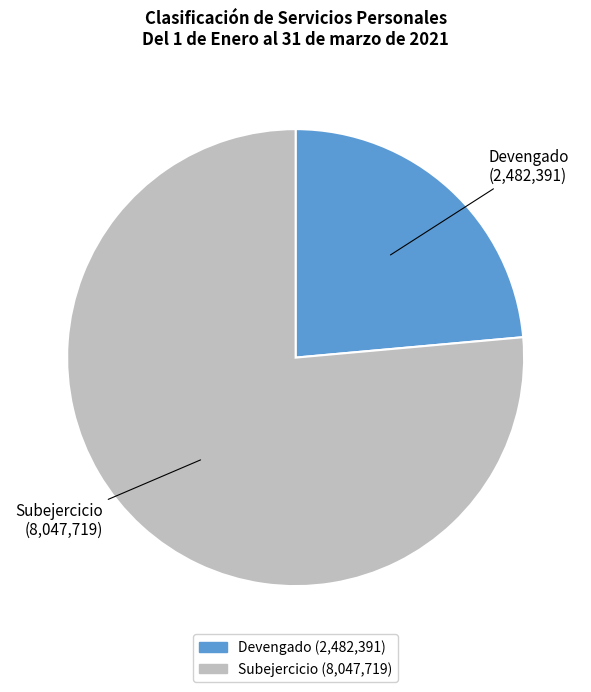

Does Devengado represent more than half of the total?

No